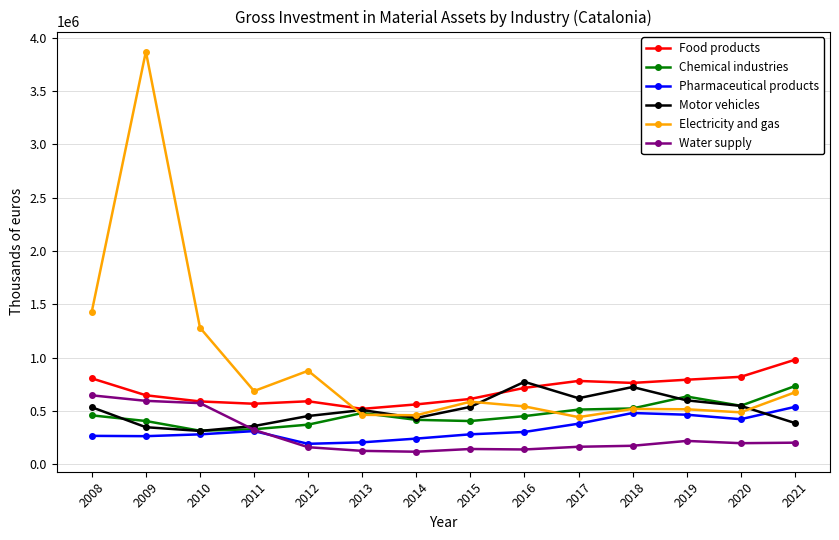

What is the difference between the Water supply values at 2008 and 2019?

427718